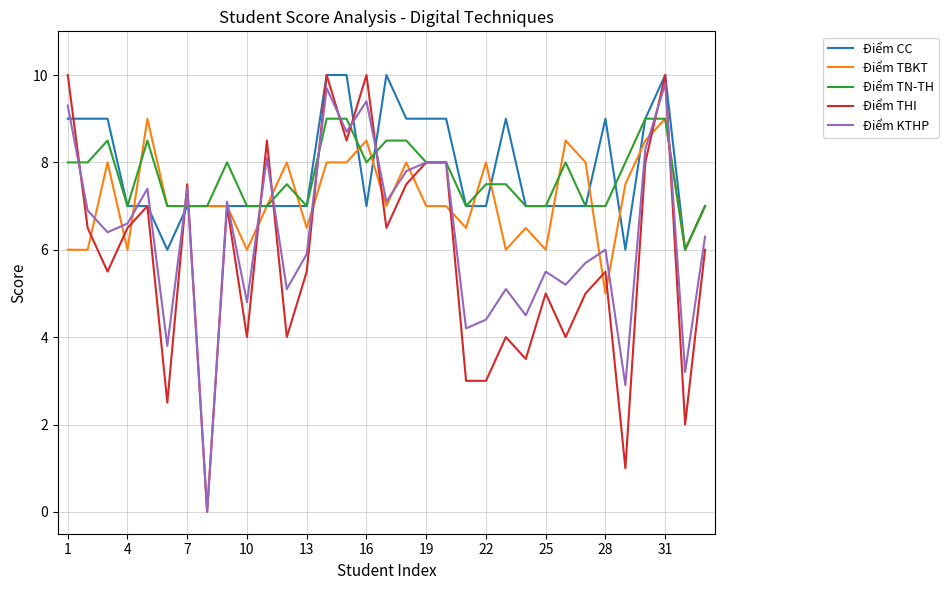

Which series has the largest range (max minus min)?

Điểm THI